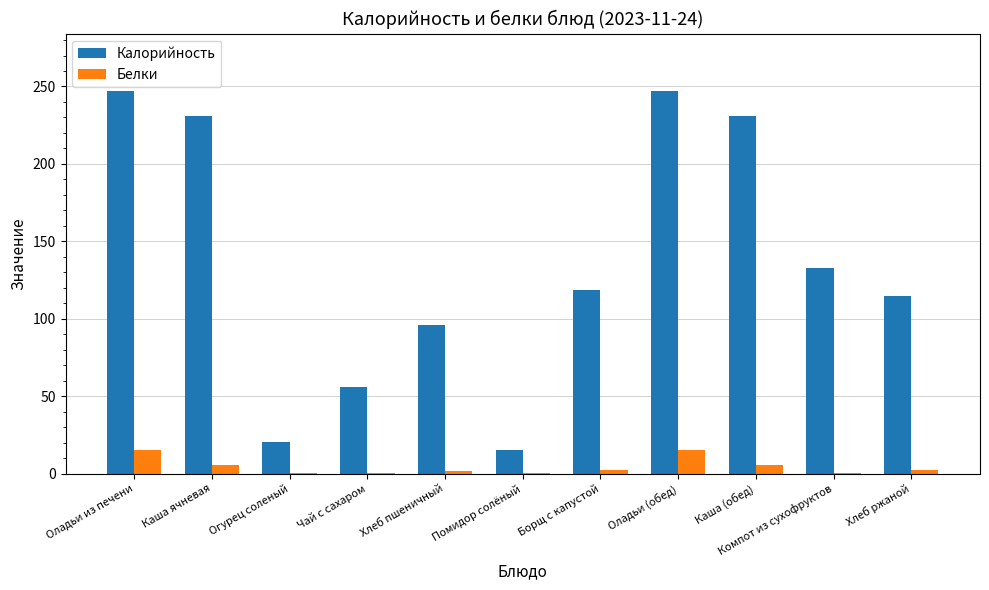

How many data points in Калорийность are above 118?

6